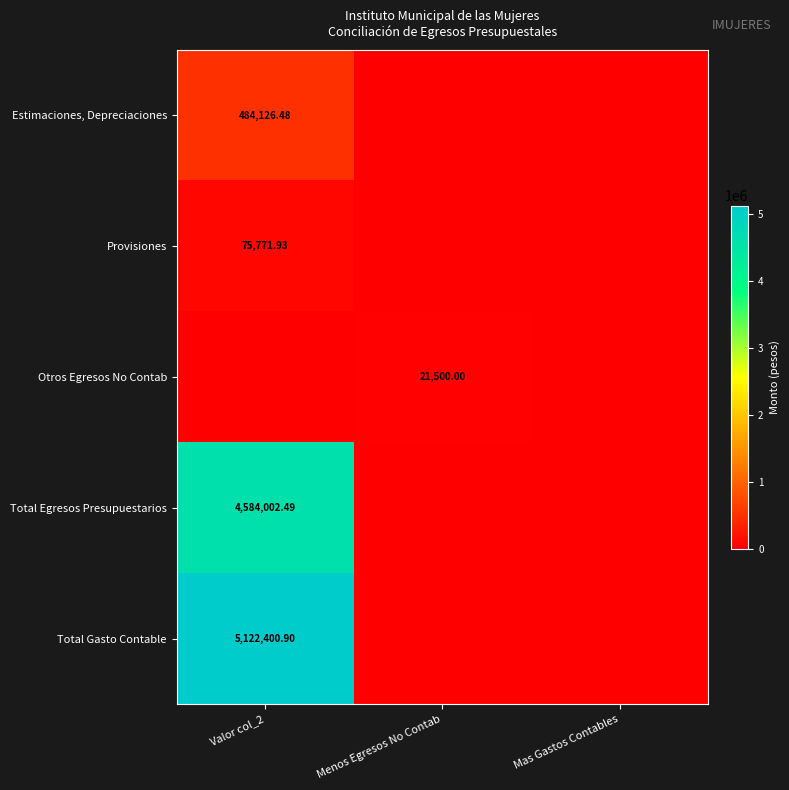

At which category is the sum across all series the highest?

Valor col_2